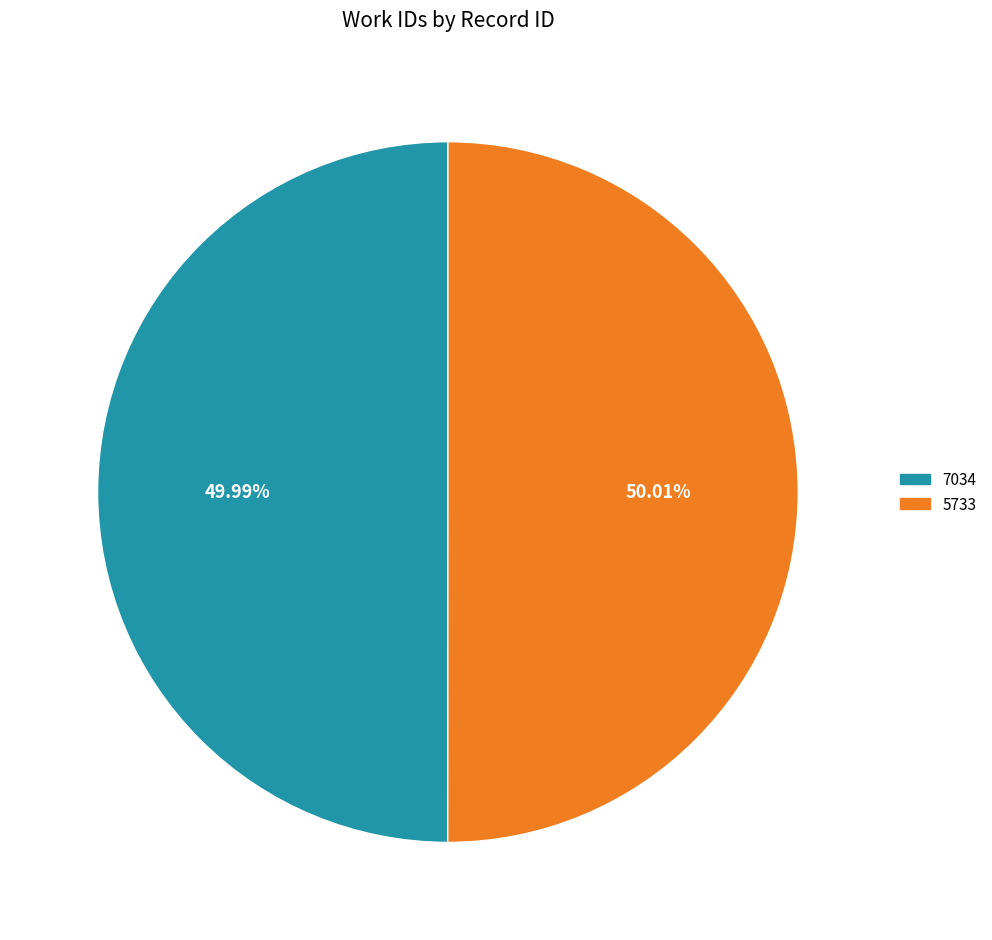

To the nearest percent, what portion does 5733 represent?

50%